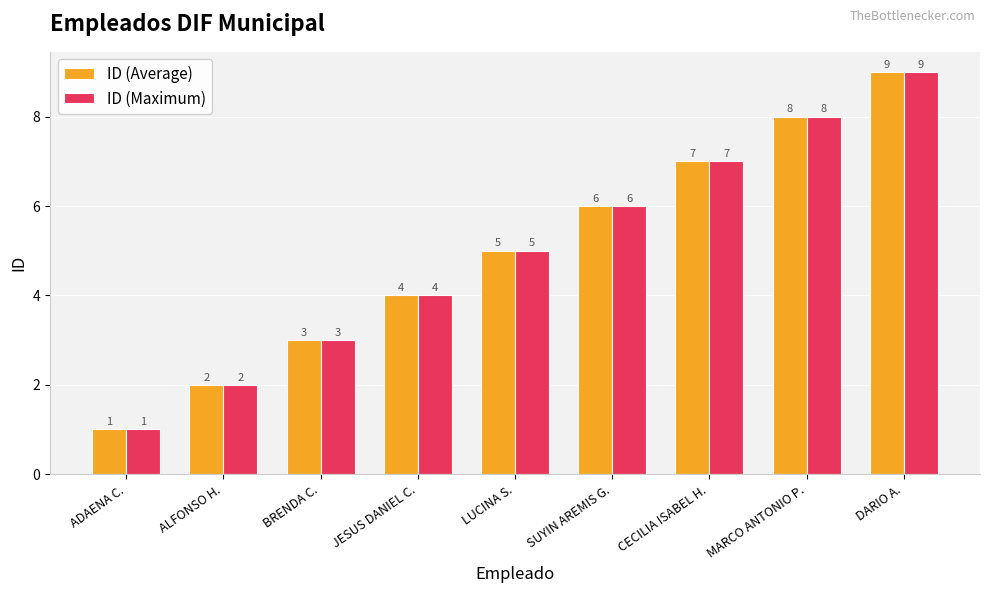

What is the label of the 6th bar from the right?

JESUS DANIEL C.